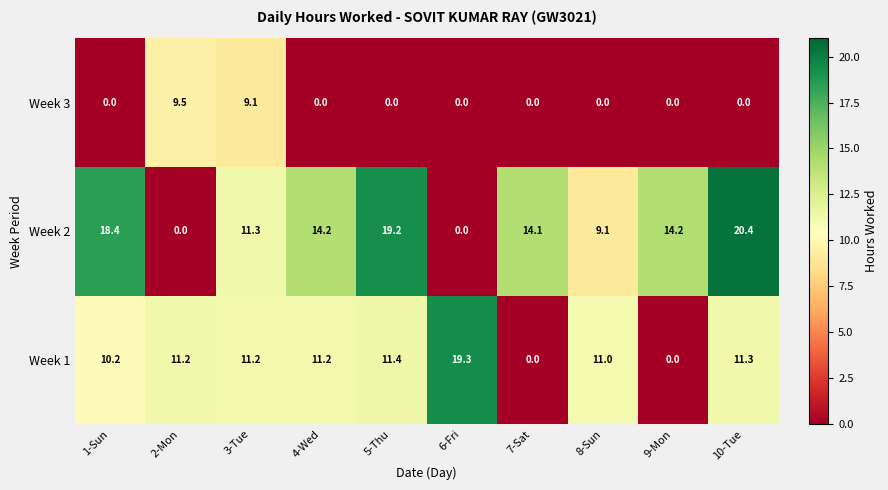

How many values in the Week 2 series are below 14?

4